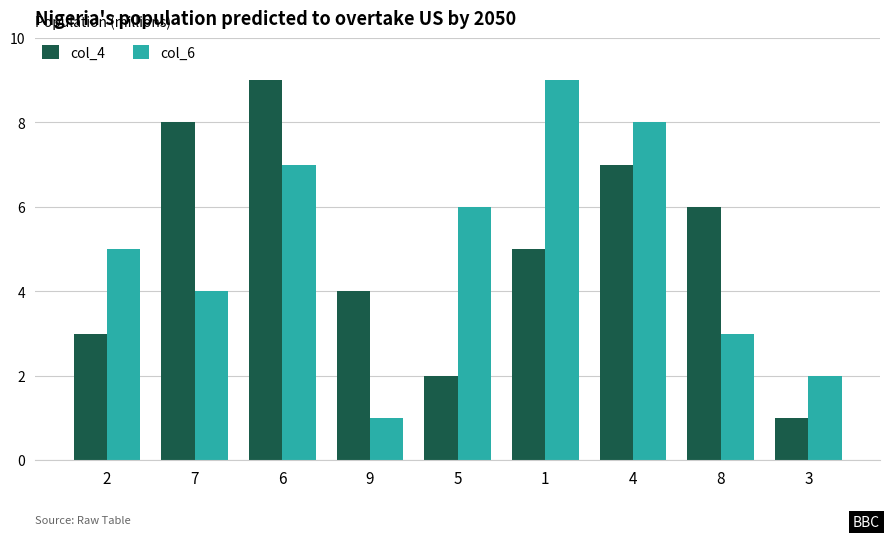

What are all the series names shown in the legend?

col_4, col_6